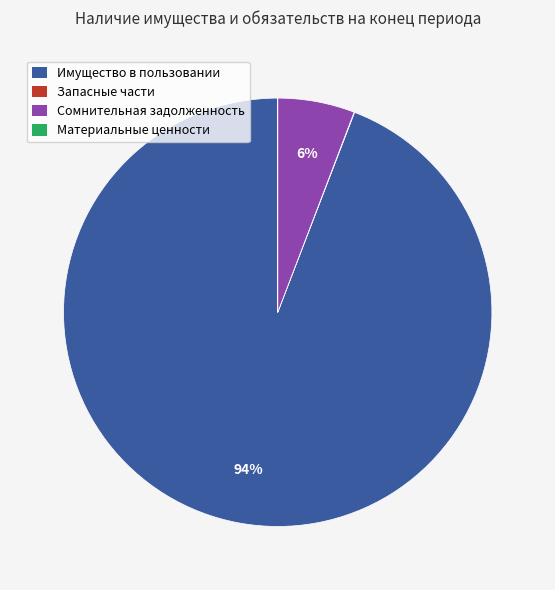

To the nearest percent, what is the difference between the largest and smallest slice percentages?

94%